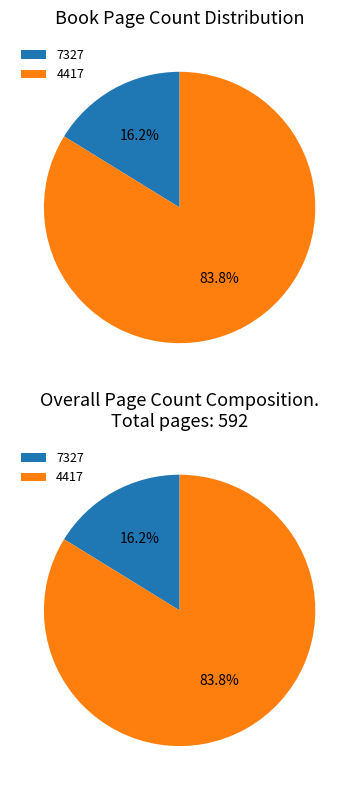

How many segments does this pie chart have?

2